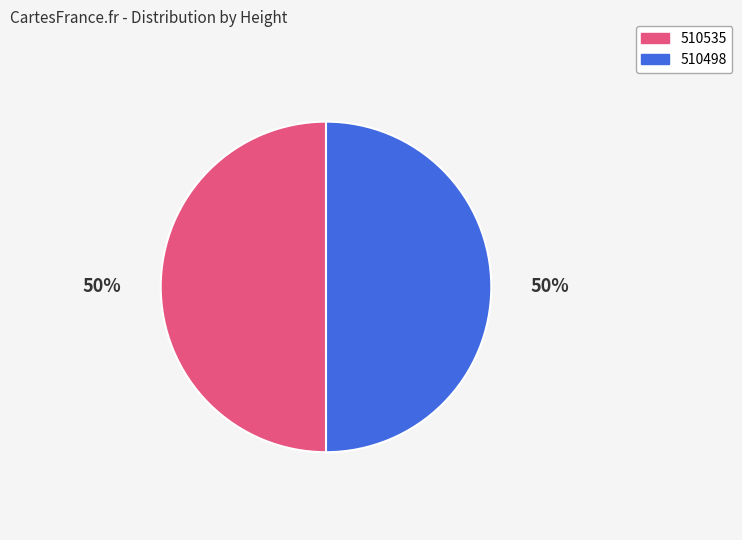

True or false: 510535 accounts for 60% of the total.

False